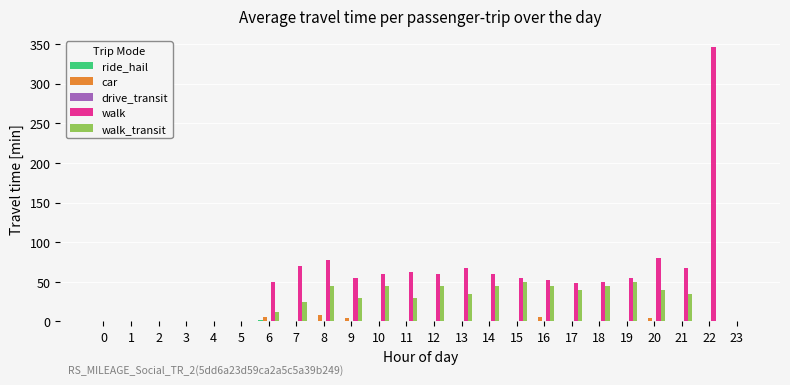

What is the approximate value of walk_transit at 12?

45.0